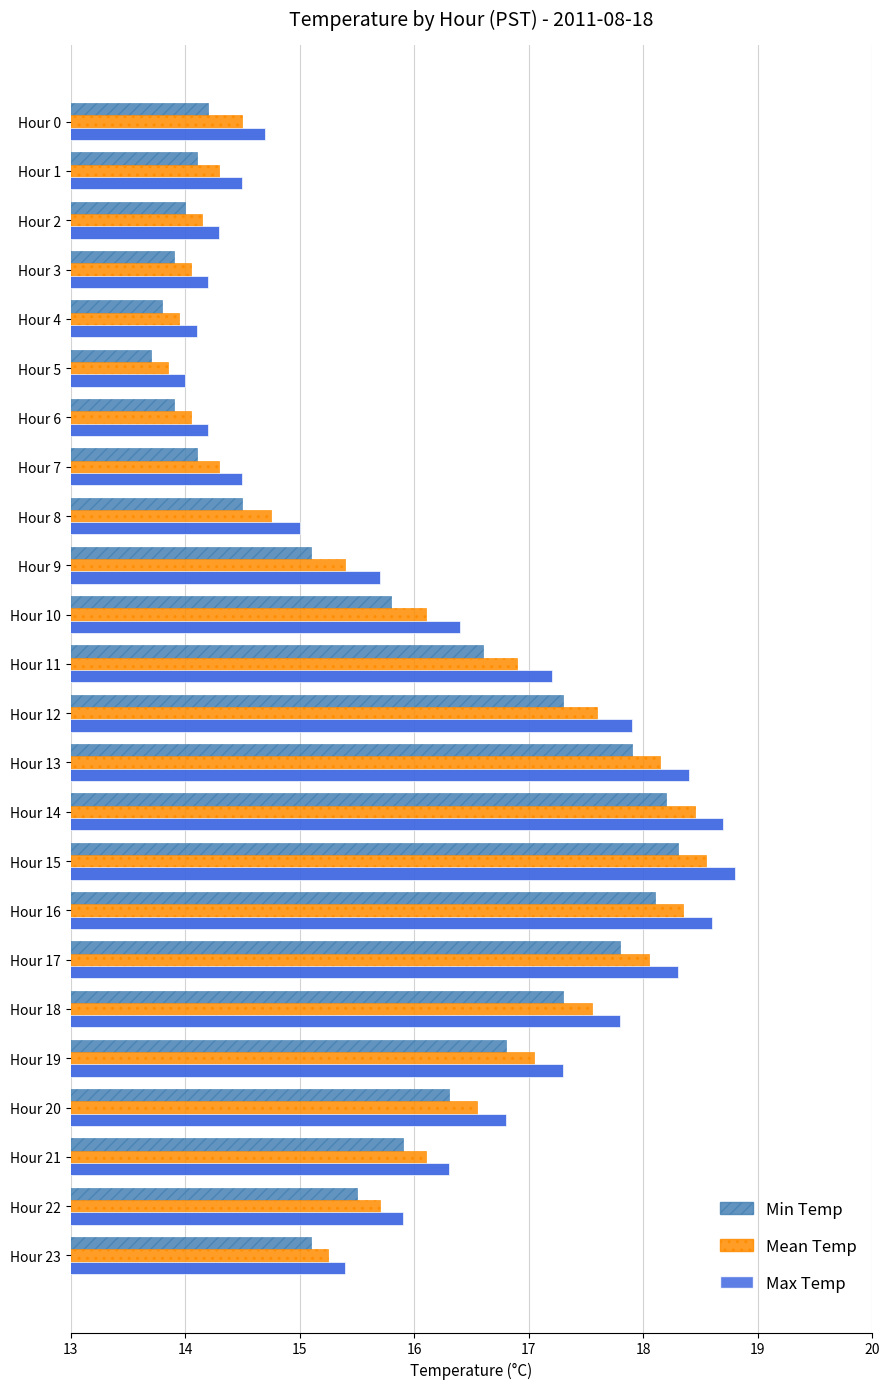

What is the sum of the Max Temp values at Hour 20 and Hour 6?

31.0